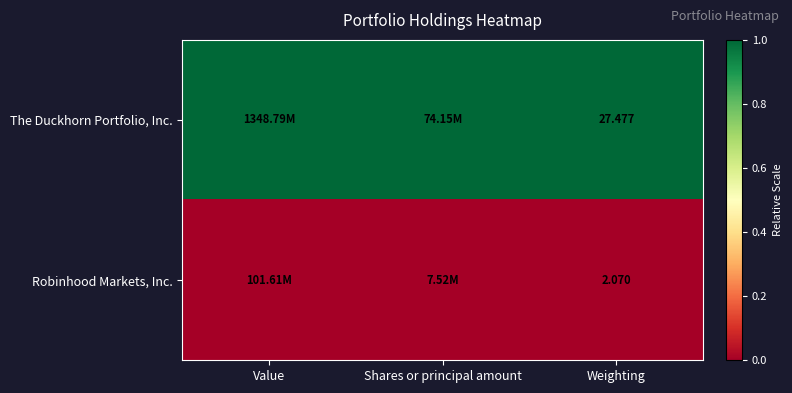

Is it true that The Duckhorn Portfolio, Inc. equals 1 at Shares or principal amount?

True